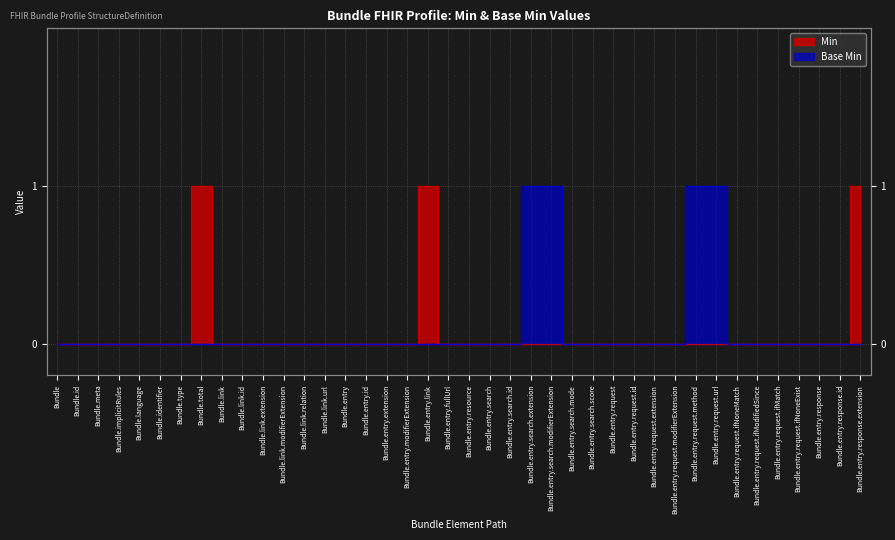

What position from the right is Bundle.entry.request.ifMatch?

5